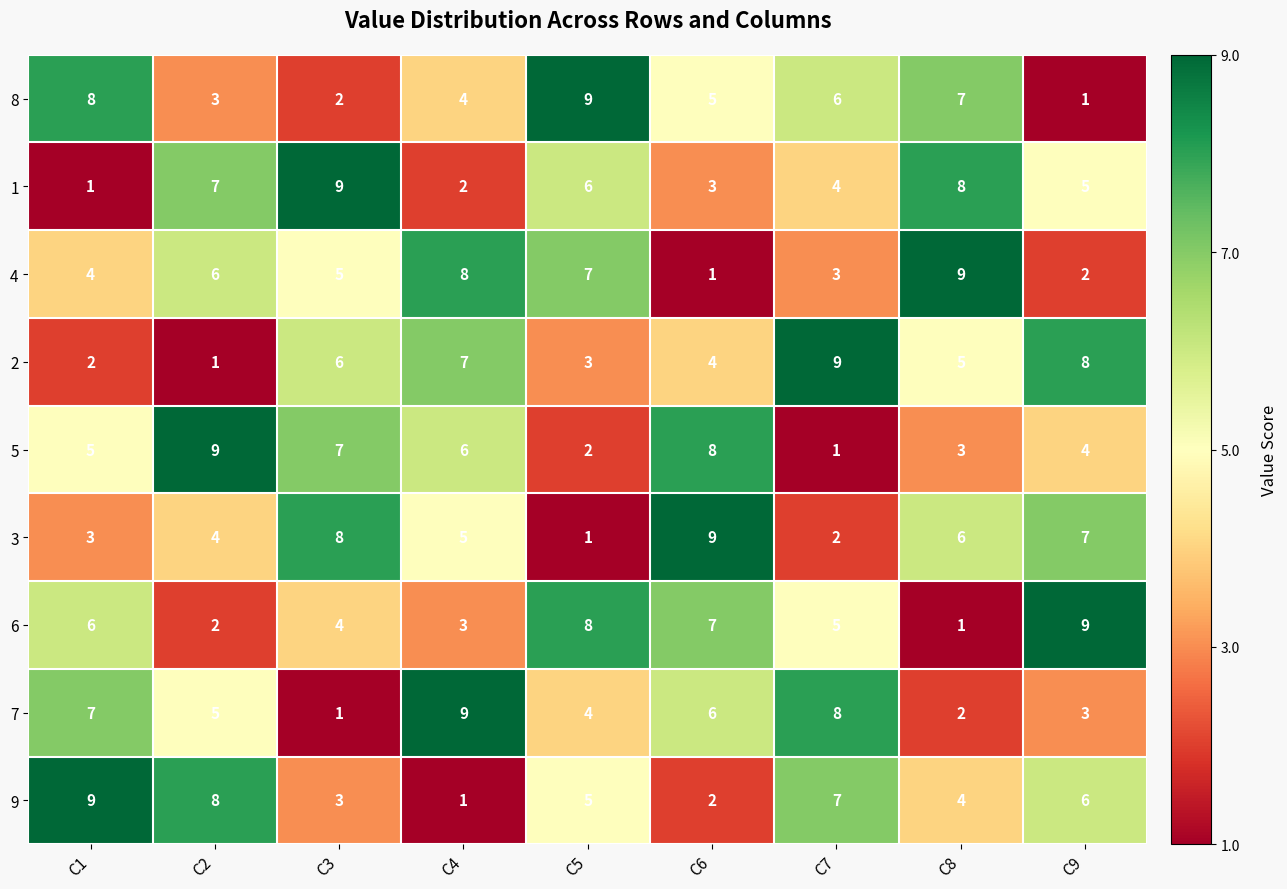

What is the approximate value of 8 at C1?

8